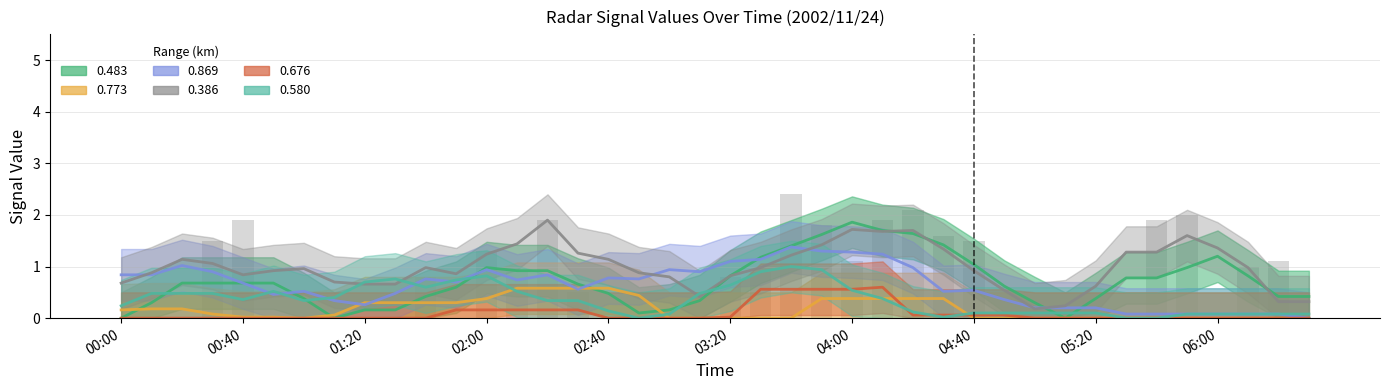

Is it true that 0.386 equals 2.2 at 04:50?

False